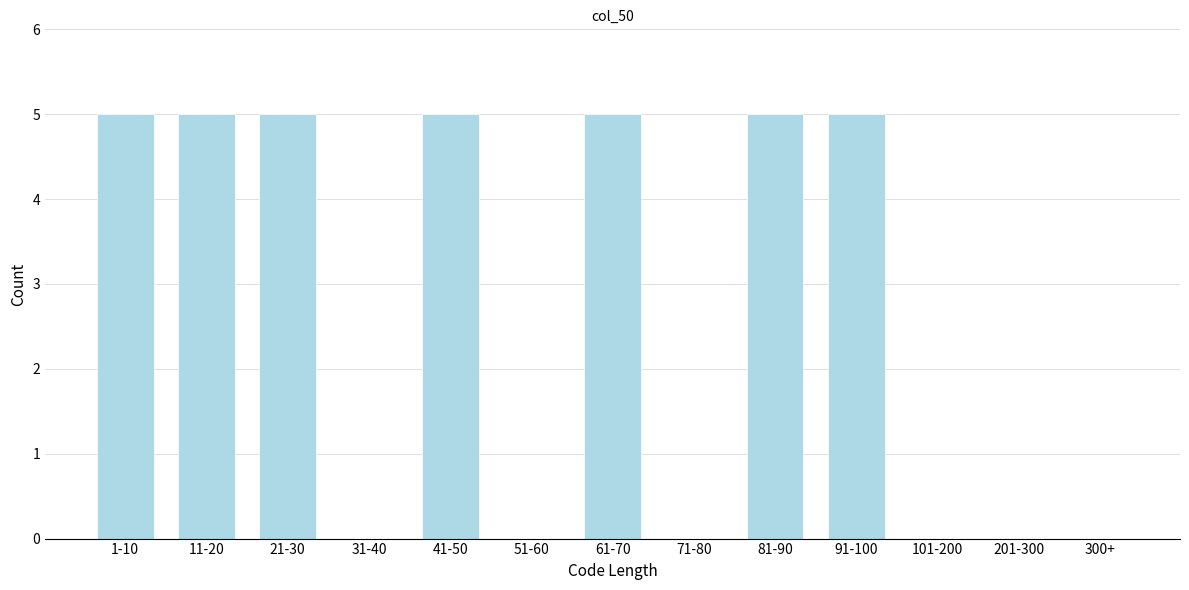

Reading left to right, list all the values displayed in this chart.

1-10=5	11-20=5	21-30=5	31-40=0	41-50=5	51-60=0	61-70=5	71-80=0	81-90=5	91-100=5	101-200=0	201-300=0	300+=0